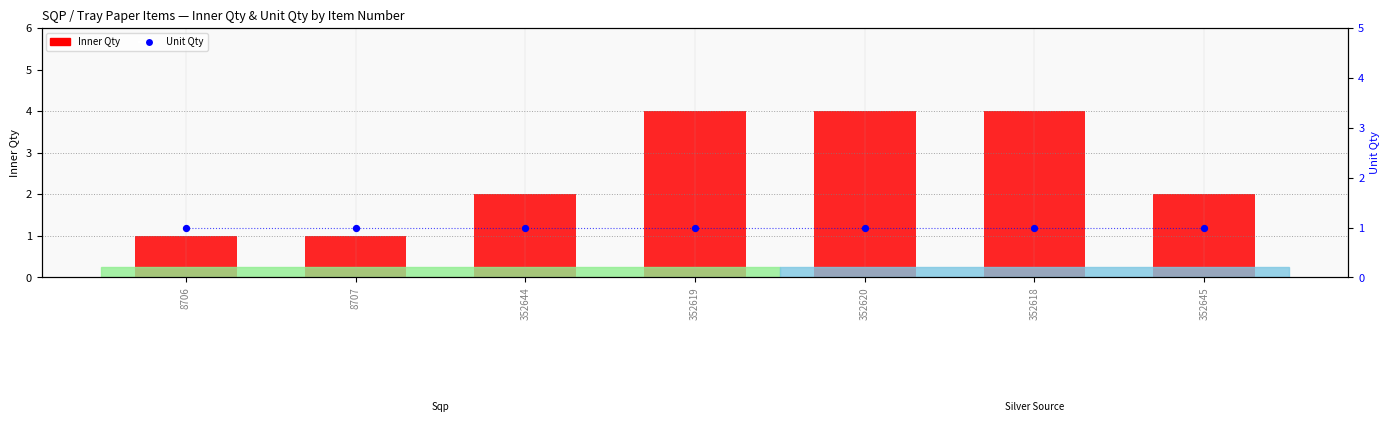

Which series has the largest Y range (max minus min)?

Inner Qty